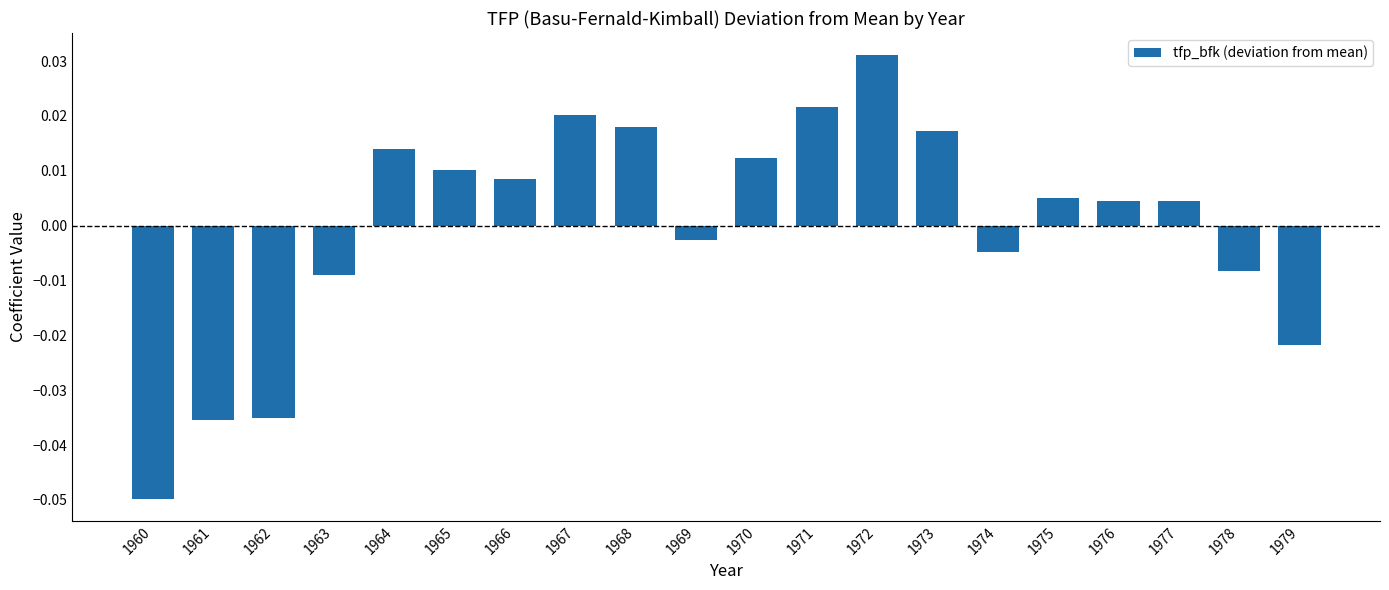

Are the bars grouped side by side (vs. stacked)?

No